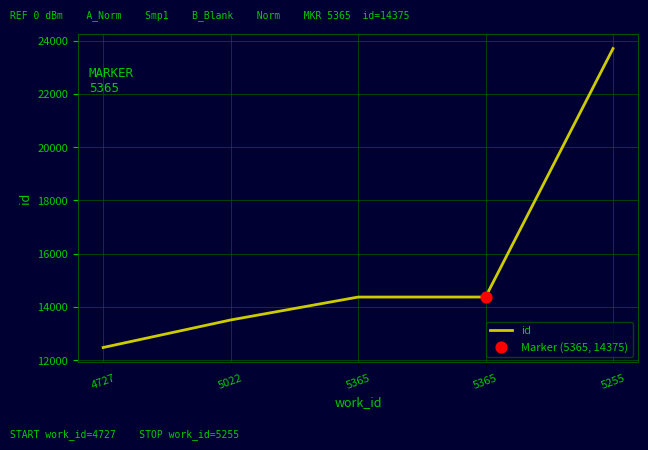

Approximately how many times larger is the value at 5022 compared to 4727?

1.1